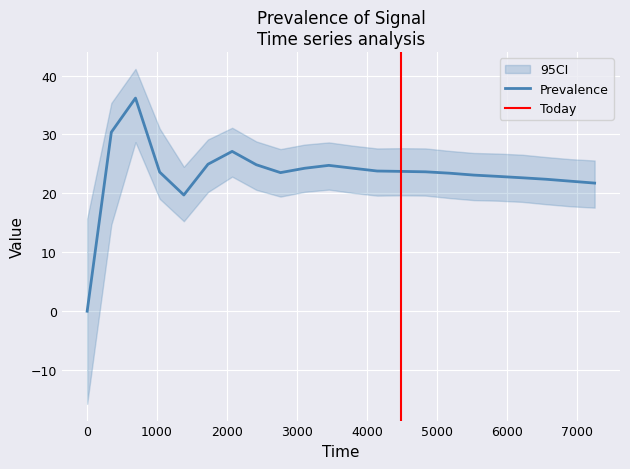

What is the difference between the highest and lowest values at 2764.8?

8.1